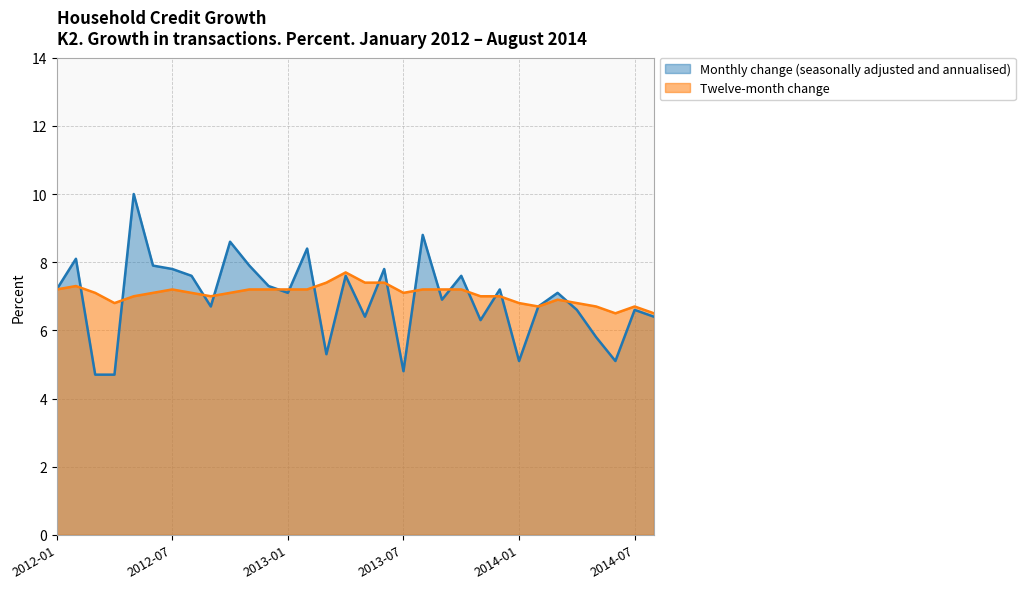

At how many categories does at least one series exceed 8?

5